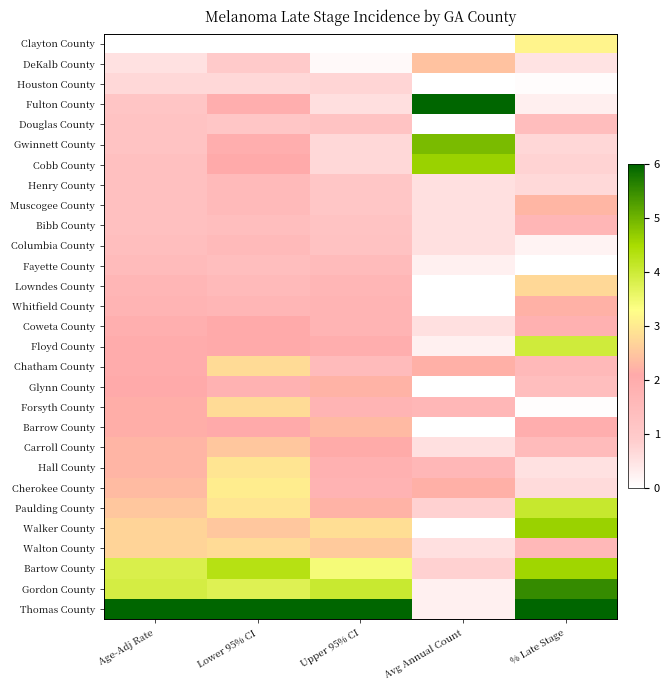

How many data points does each series have?

5